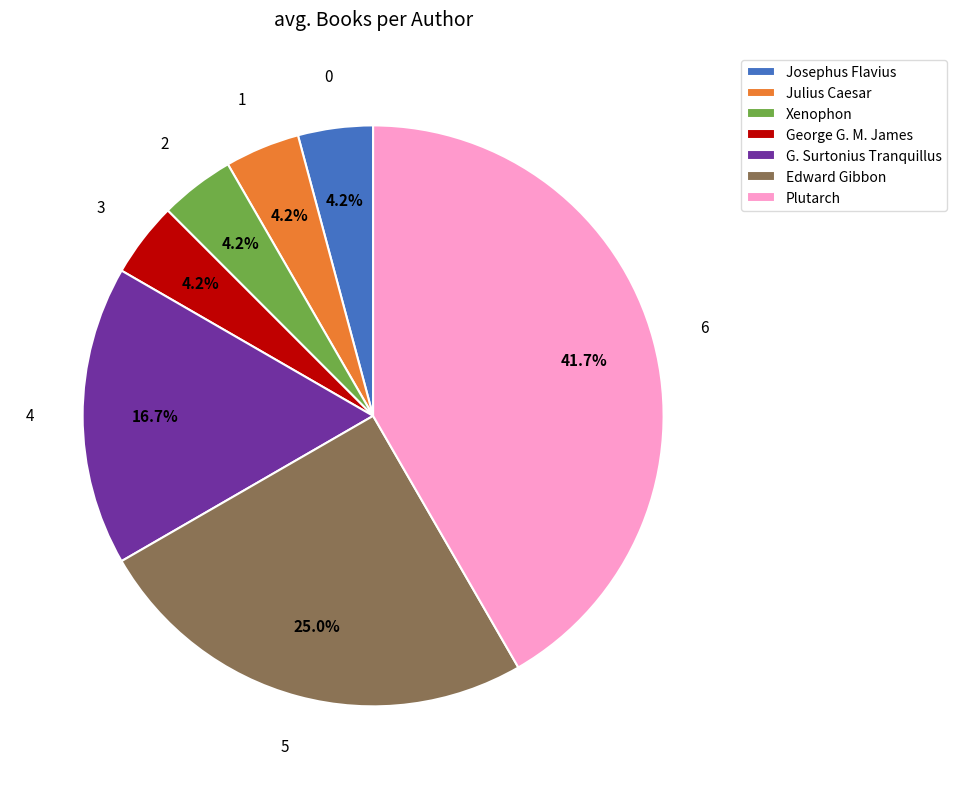

The Josephus Flavius slice represents 4% of the pie. True or false?

True